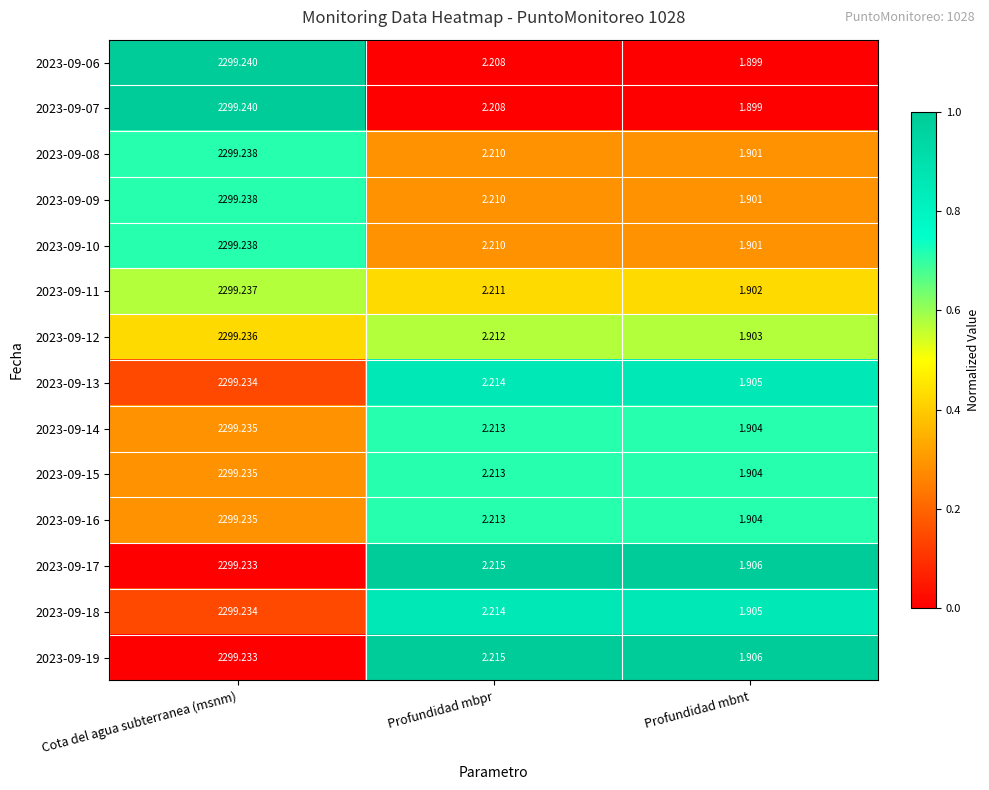

What is the greatest value displayed?

2299.2